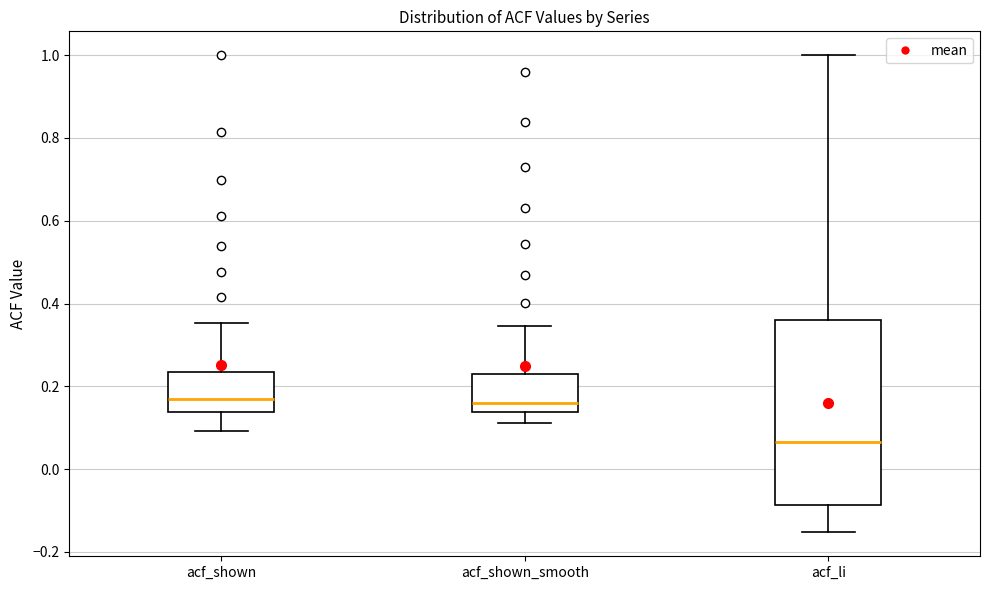

Which box's median line is the lowest?

acf_li